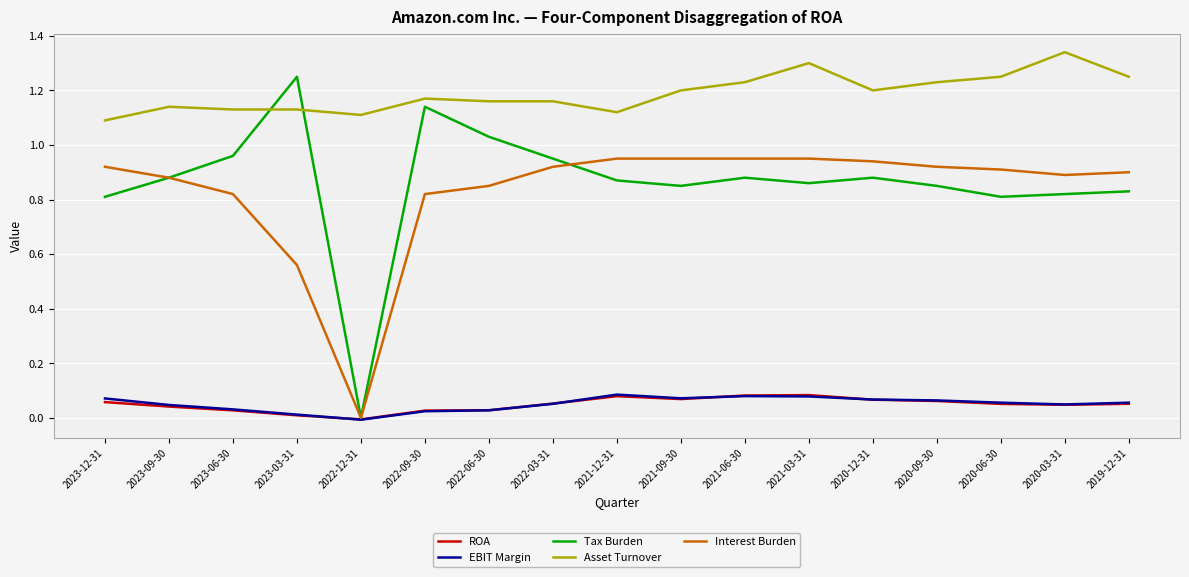

Which series changed the most between 2022-12-31 and 2020-06-30?

Interest Burden